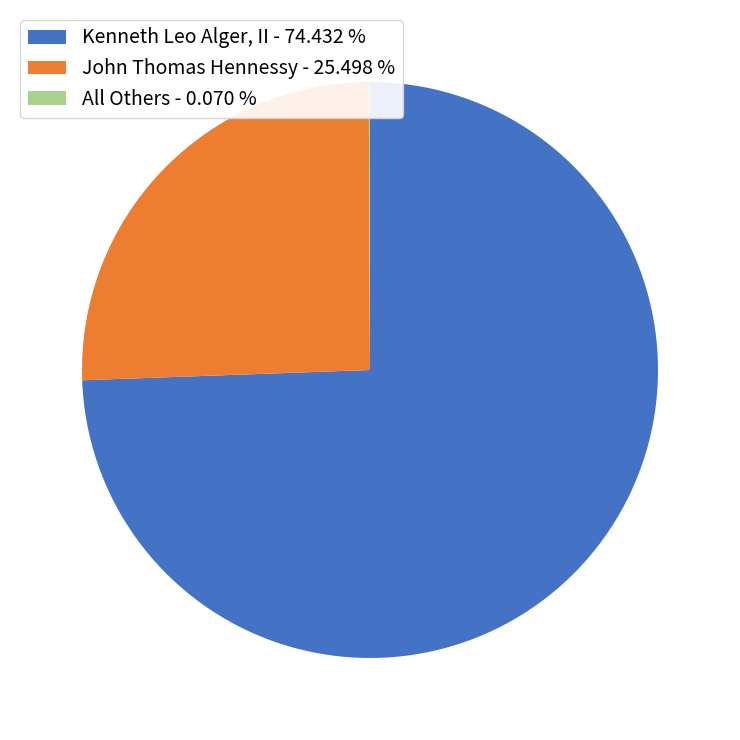

Is there a majority slice in this chart?

Yes